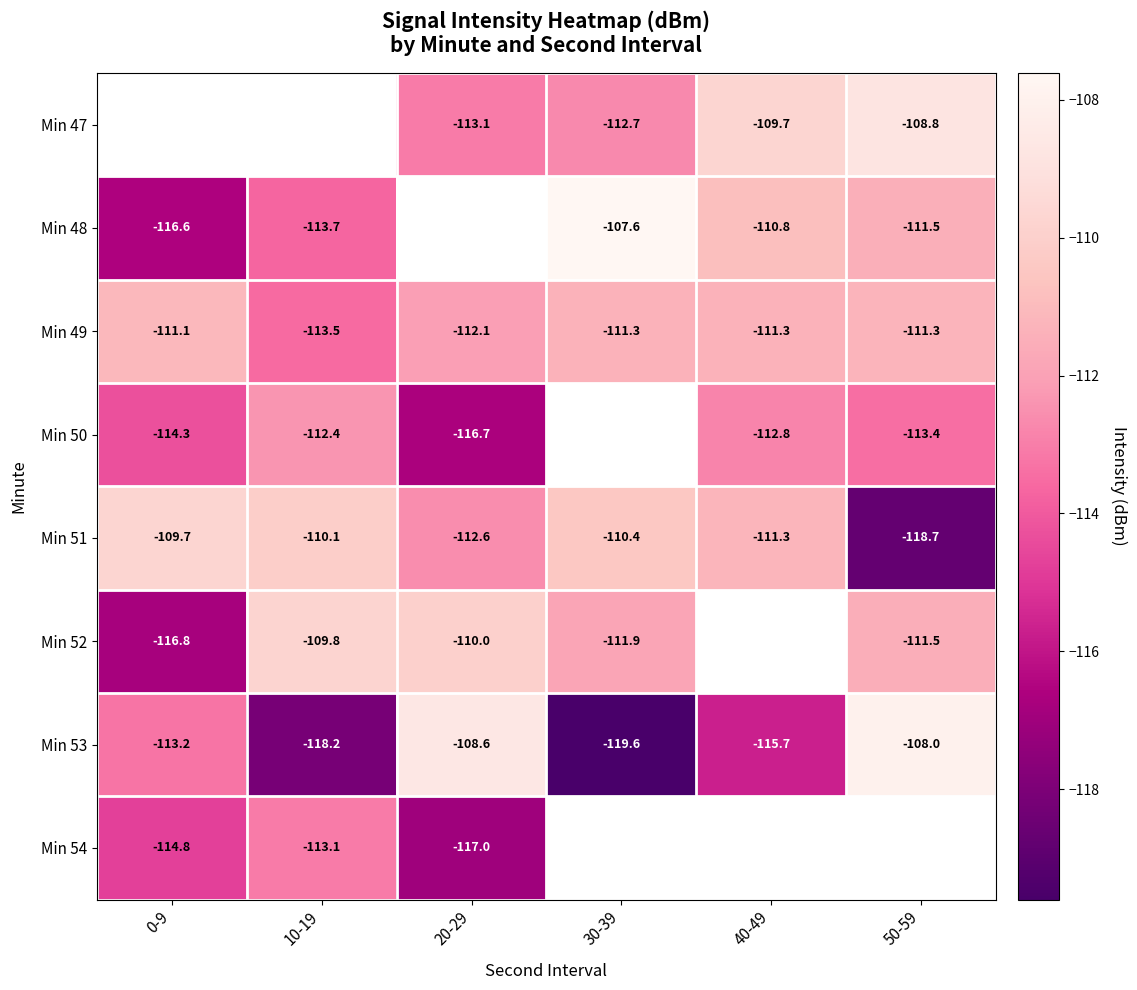

What is the sum of all Min 49 values?

-670.6